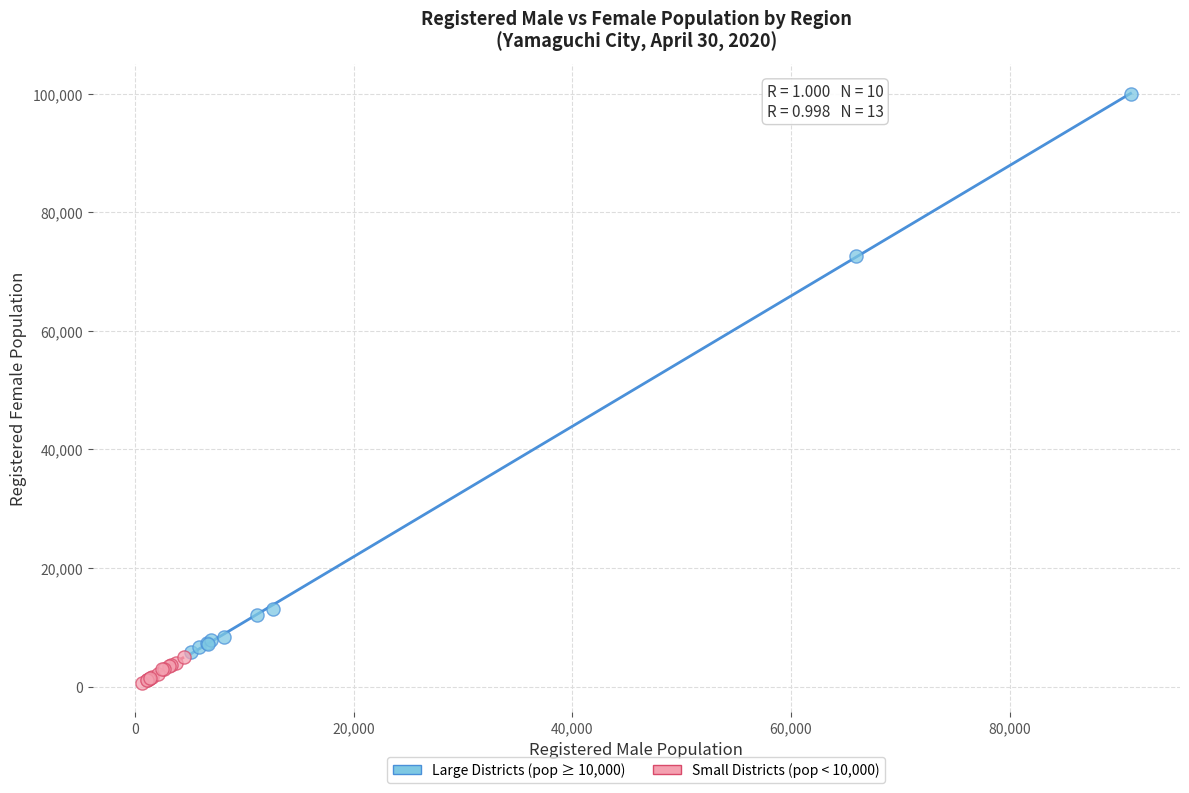

Which series reaches the maximum Y coordinate?

Large Districts (pop ≥ 10,000)